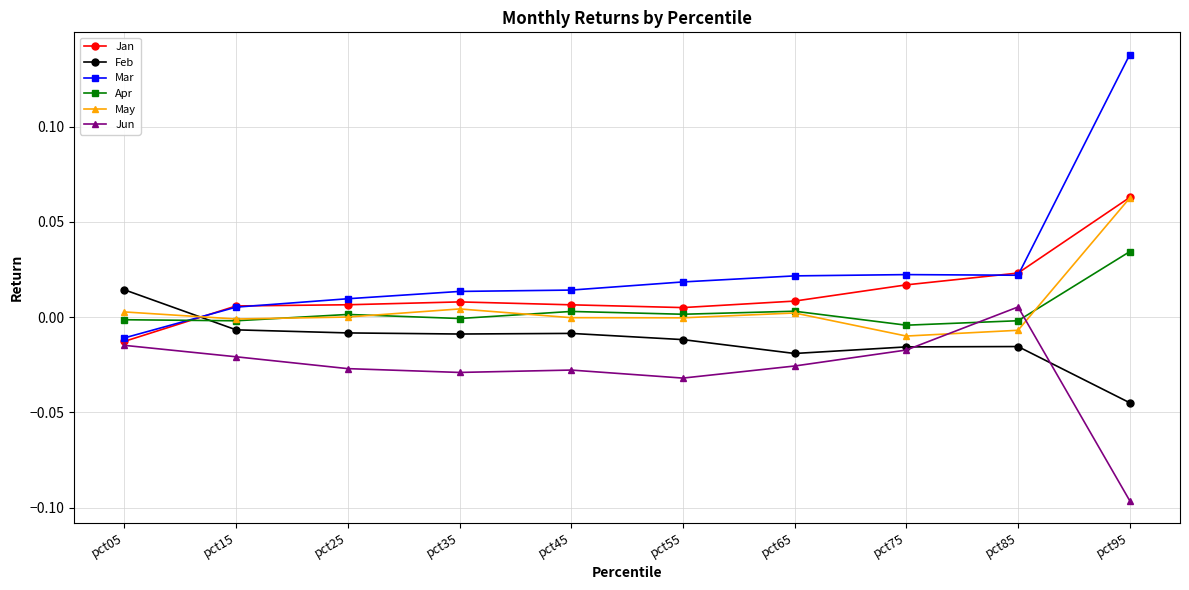

Does the chart have visible grid lines?

Yes